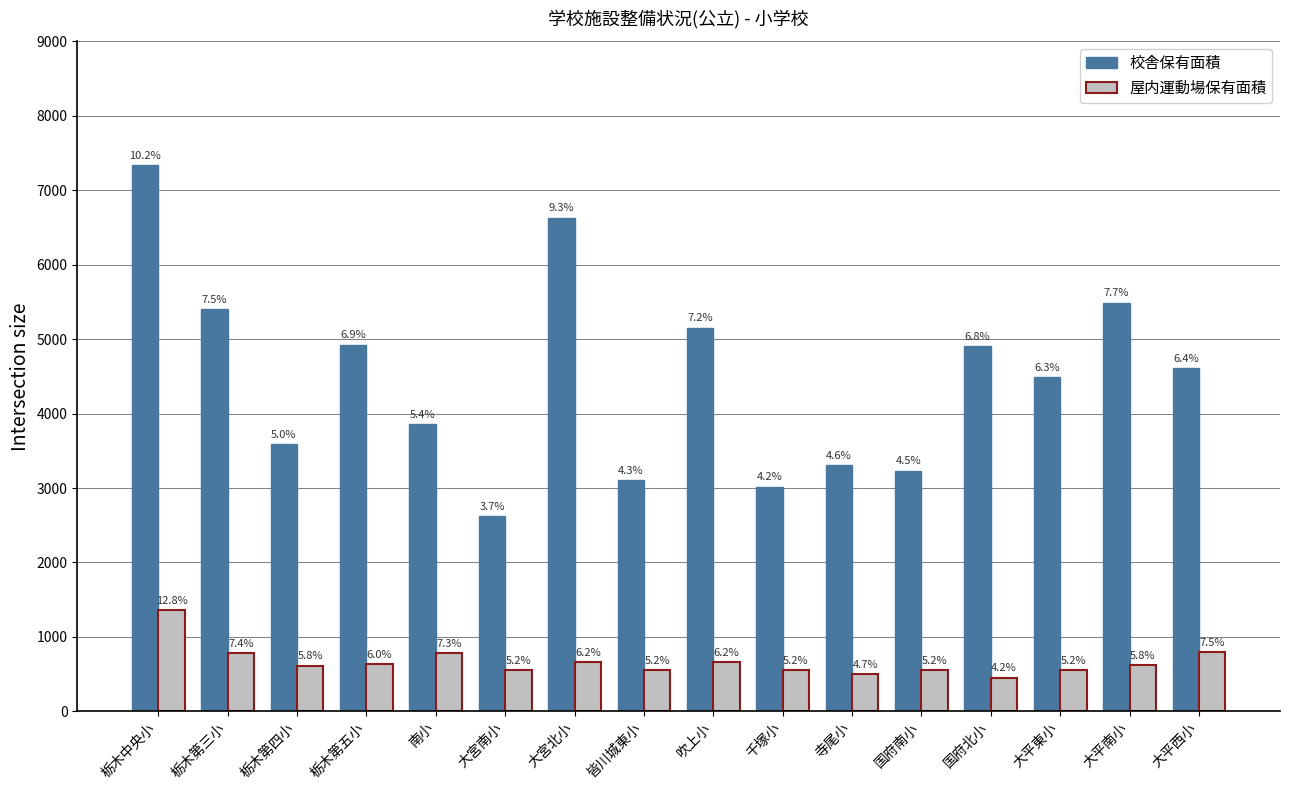

At which category is the sum across all series the highest?

栃木中央小